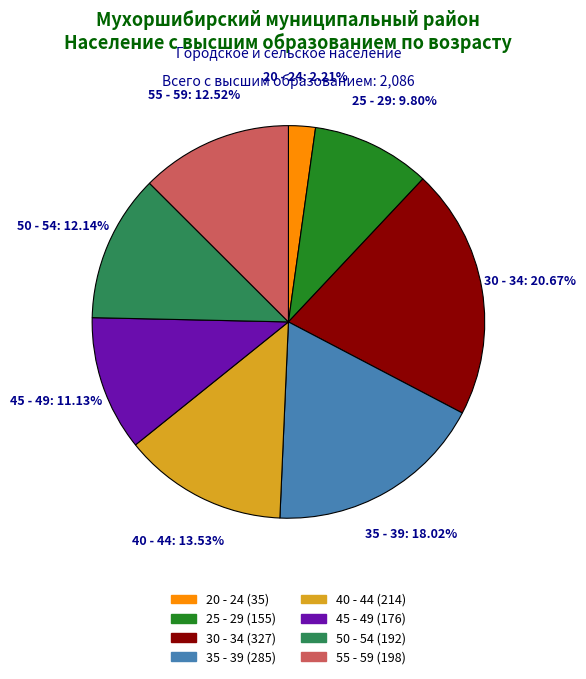

What is the smallest slice in the pie chart?

20 - 24